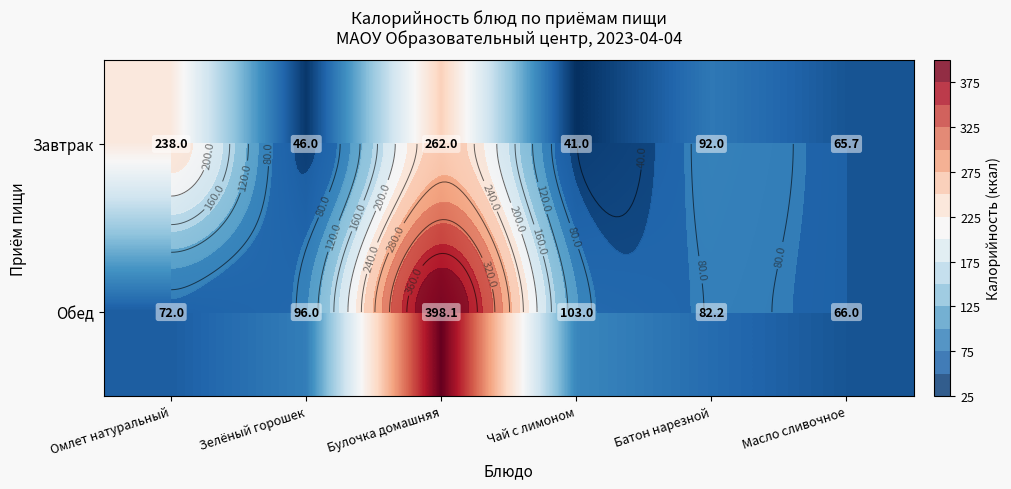

Which series has the largest total across all categories?

Обед